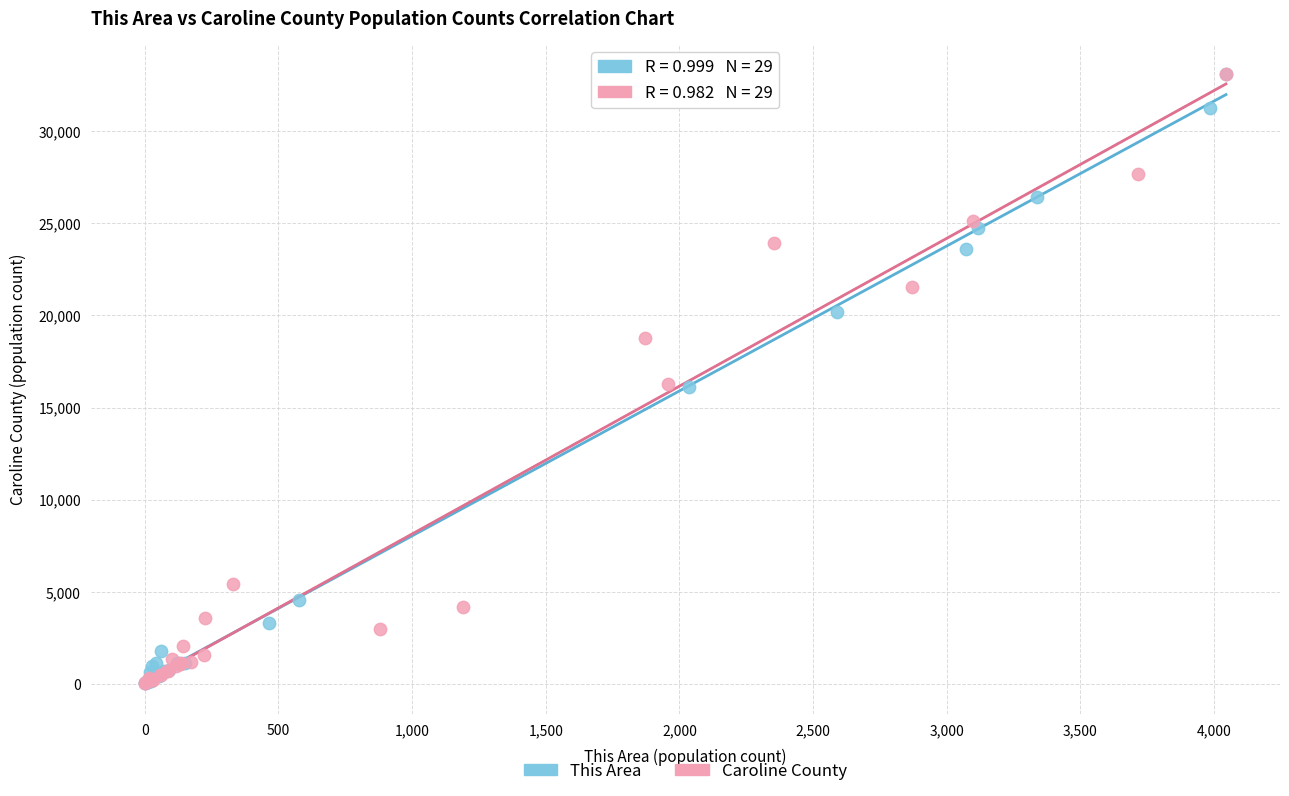

What are all the series names shown in the legend?

This Area, Caroline County